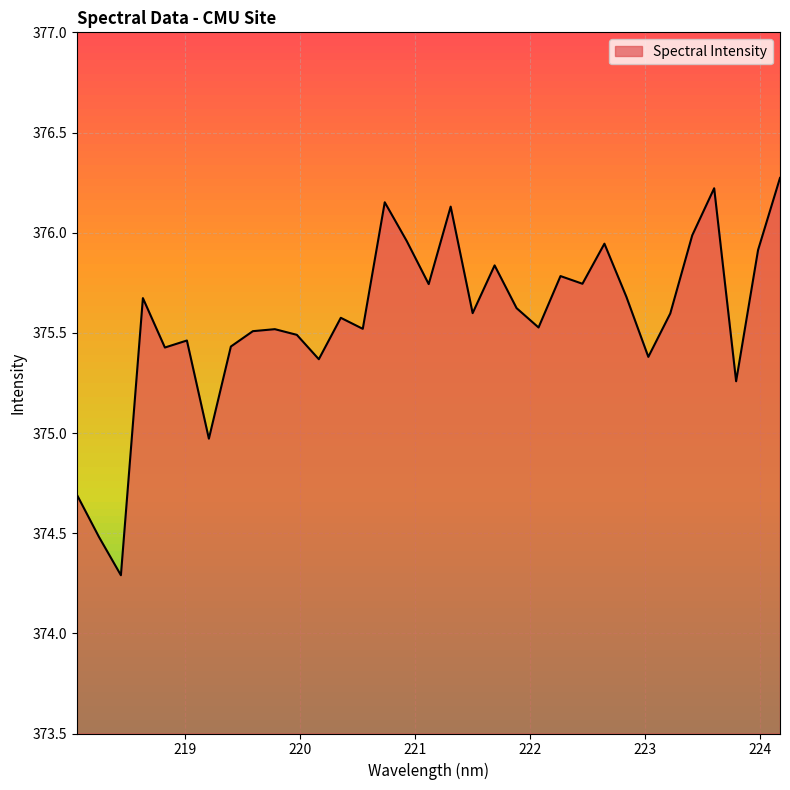

How many lines are shown in the chart?

1